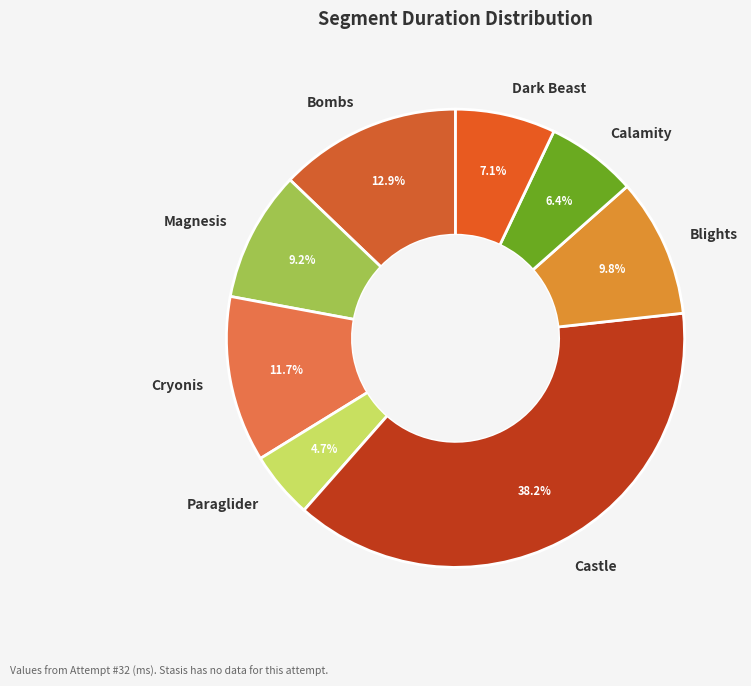

Is it true that Paraglider is 5% of the pie?

True